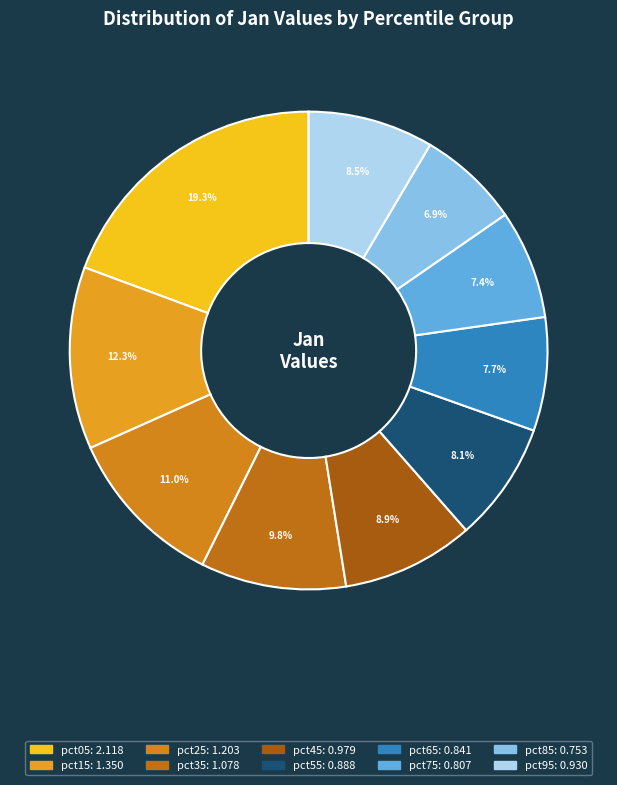

What is the change in value from pct75 to pct95?

+0.1